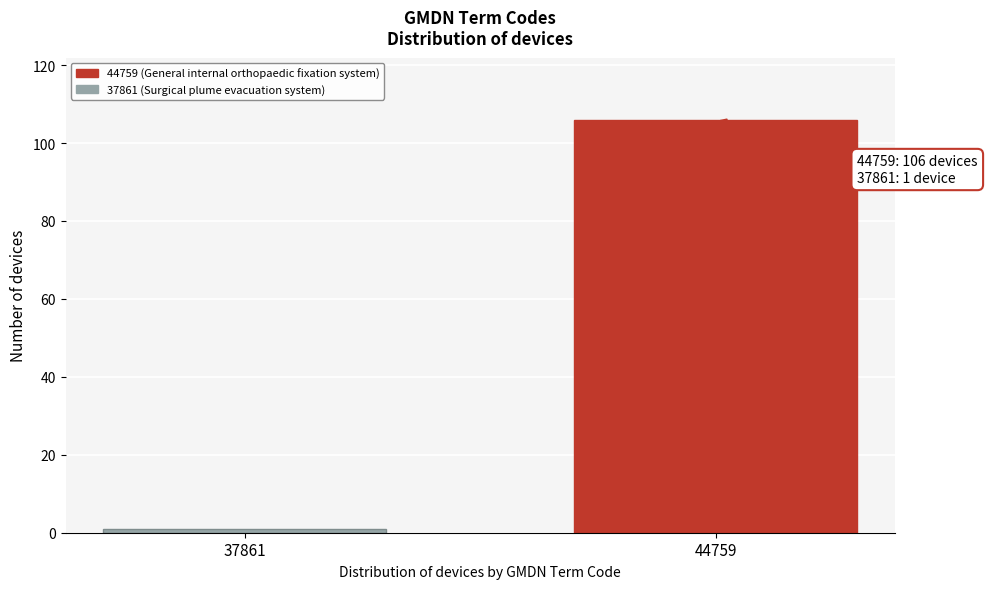

Reading left to right, what are all the values shown in this chart?

37861=1	44759=106